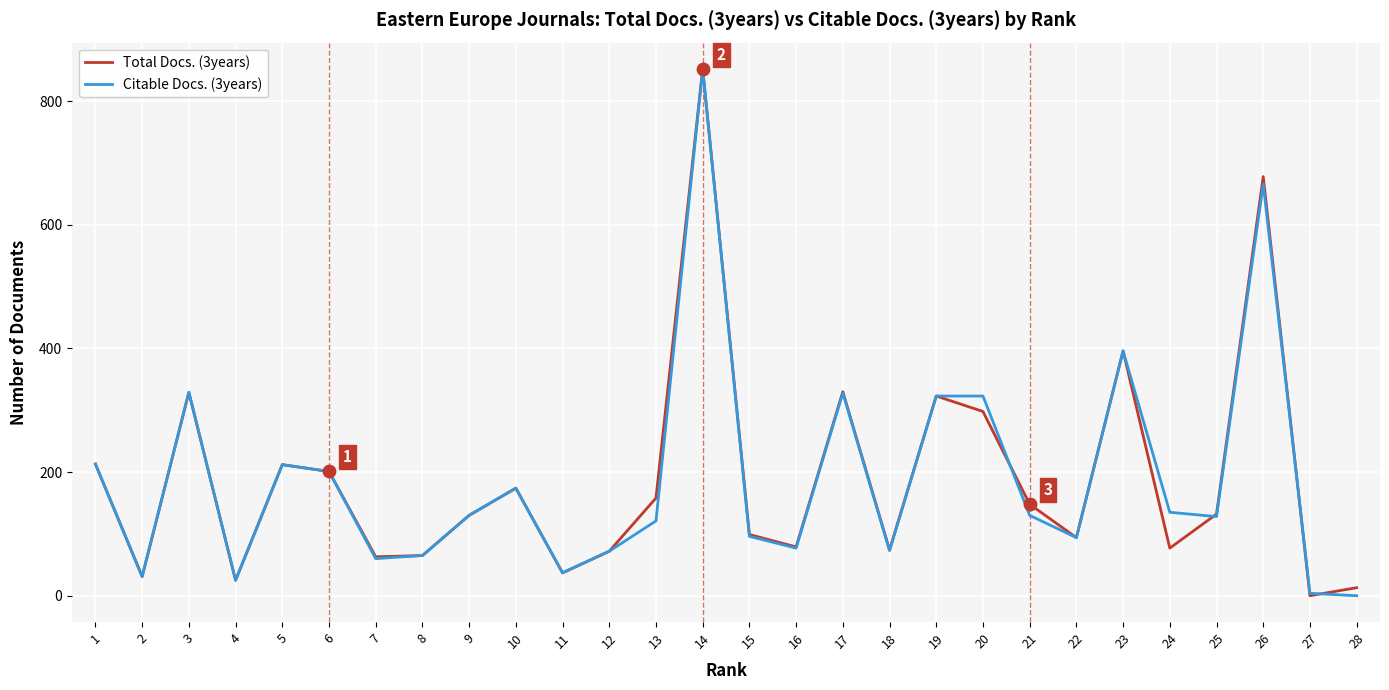

At which category is the sum across all series the highest?

14